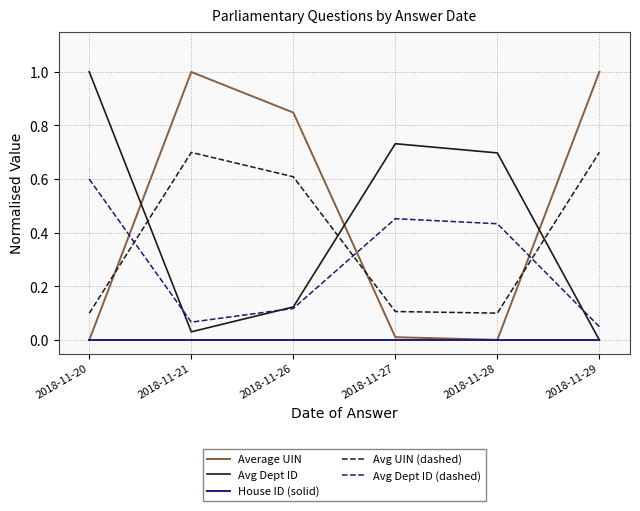

What is the maximum value for Average UIN?

1.0